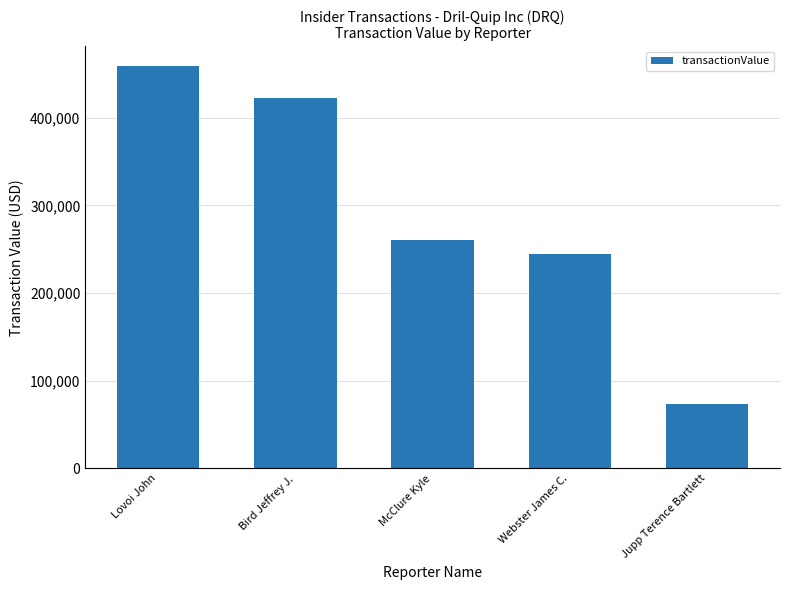

How many bars are there in total?

5